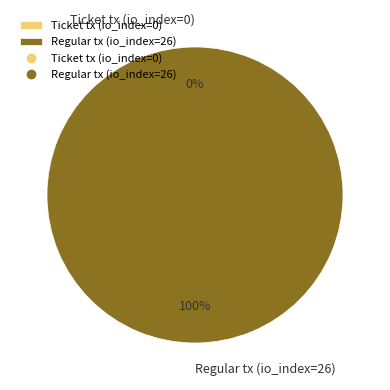

How many slices are in this pie chart?

2